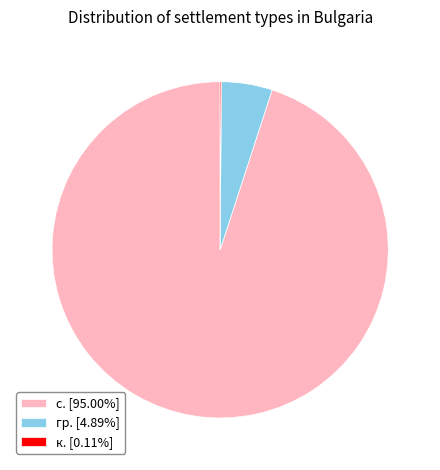

Approximately how many times larger is the value at с. [95.00%] compared to гр. [4.89%]?

19.4